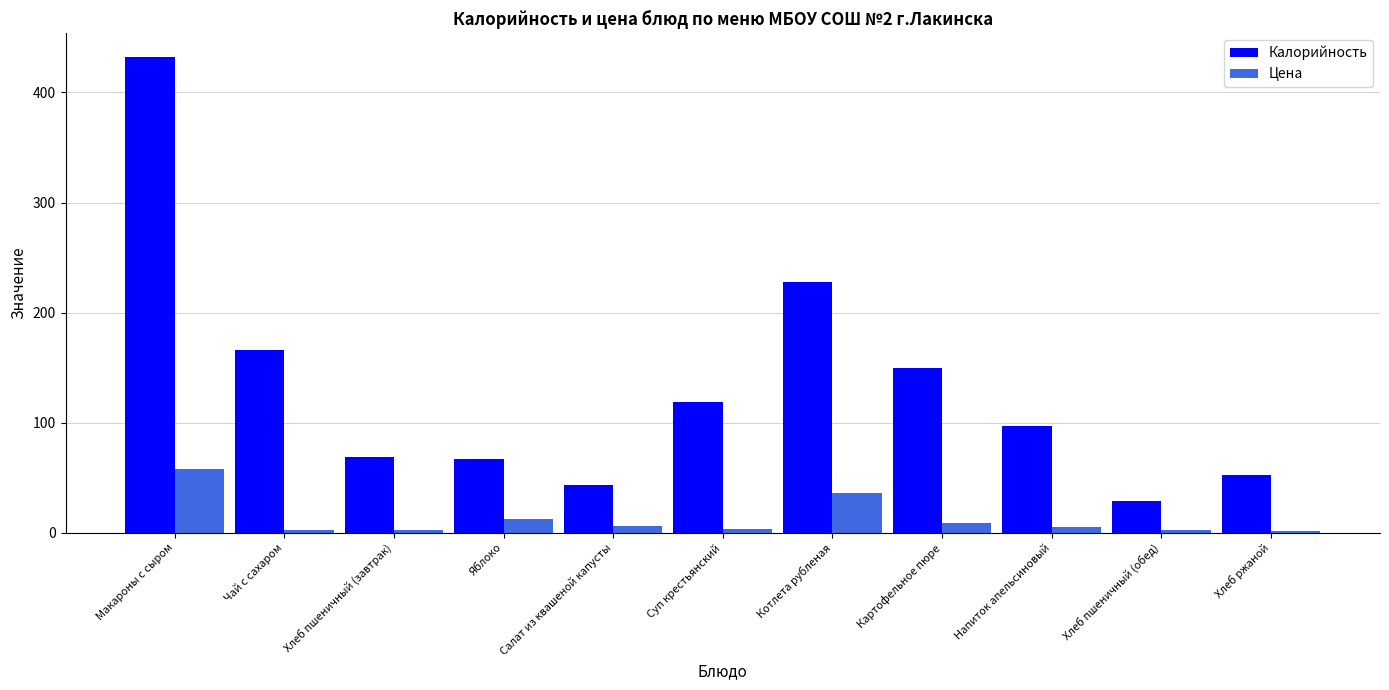

Is the value of Цена at Котлета рубленая greater than the value of Калорийность at Напиток апельсиновый?

No